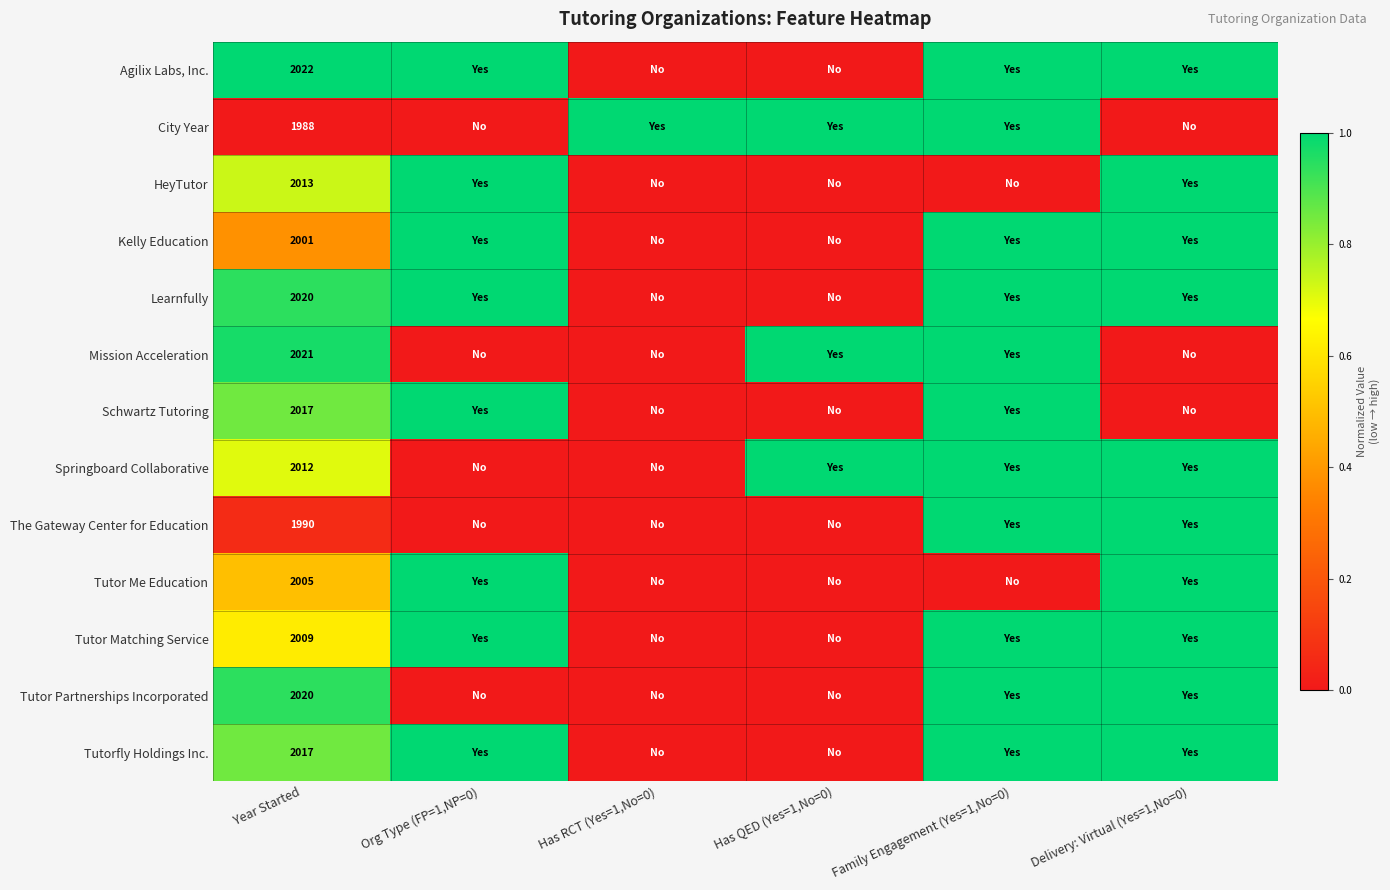

At which category is the sum across all series the highest?

Family Engagement (Yes=1,No=0)